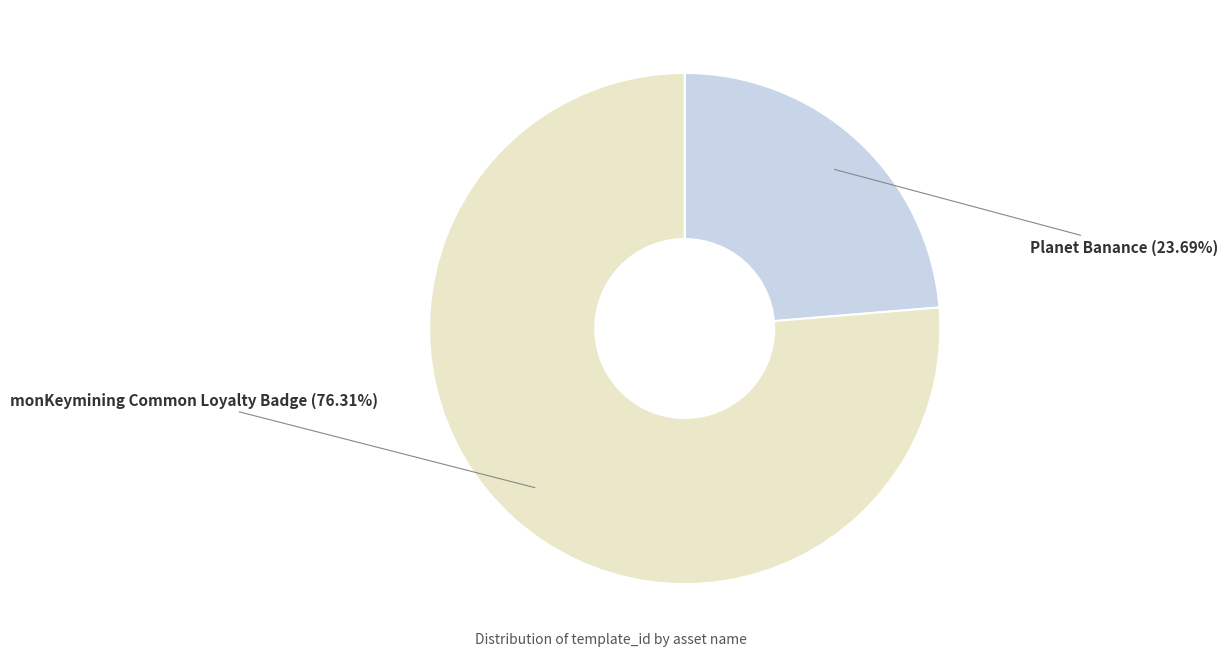

Which has a higher value, Planet Banance or monKeymining Common Loyalty Badge?

monKeymining Common Loyalty Badge